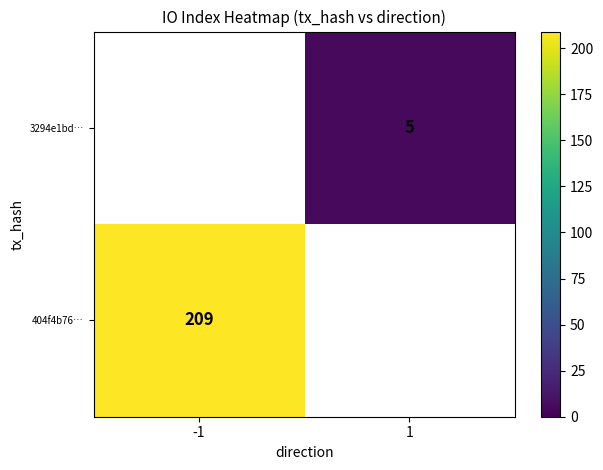

Is the value of 404f4b76… at -1 greater than the value of 3294e1bd… at 1?

Yes